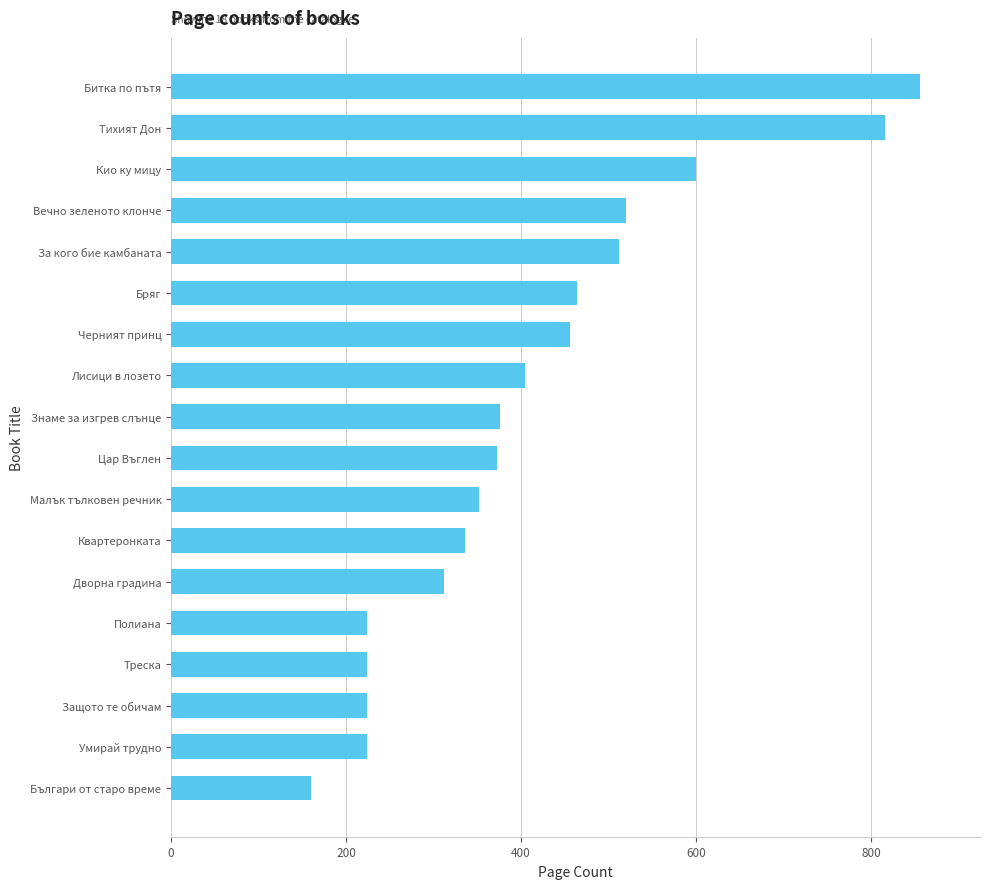

At which category does the chart reach its minimum across all series?

Българи от старо време